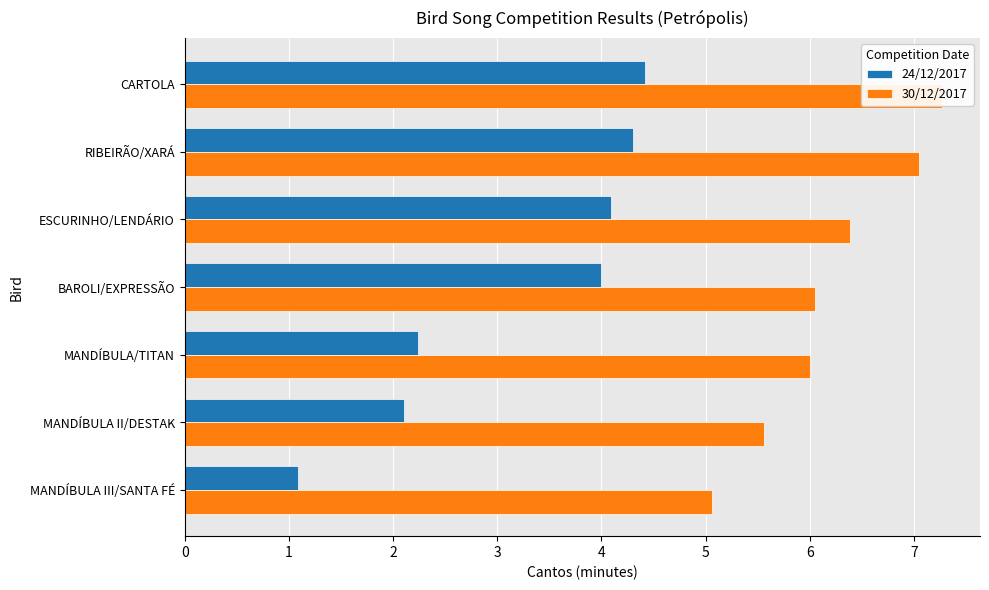

Rank the series at MANDÍBULA/TITAN from highest to lowest value.

30/12/2017, 24/12/2017